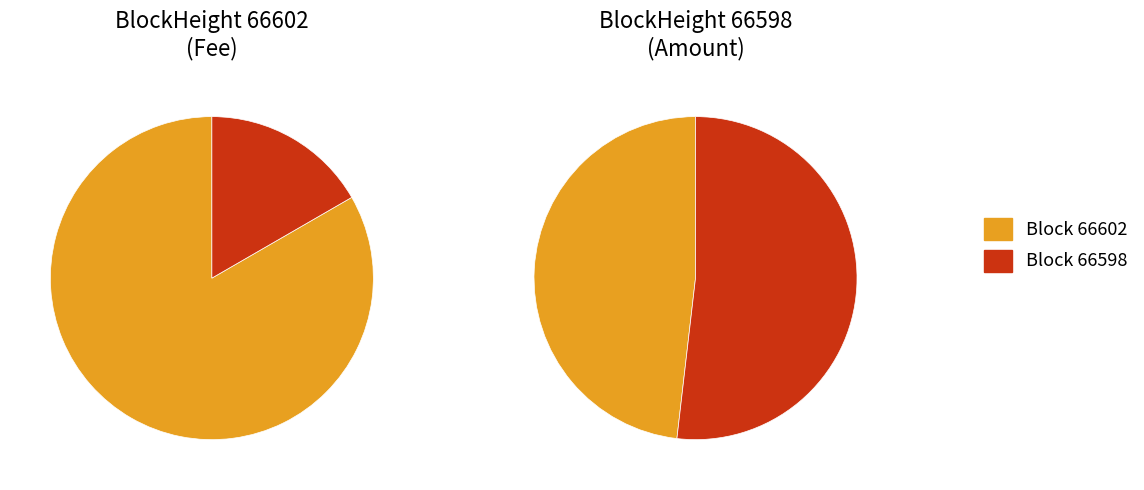

Count the number of slices in the pie.

2